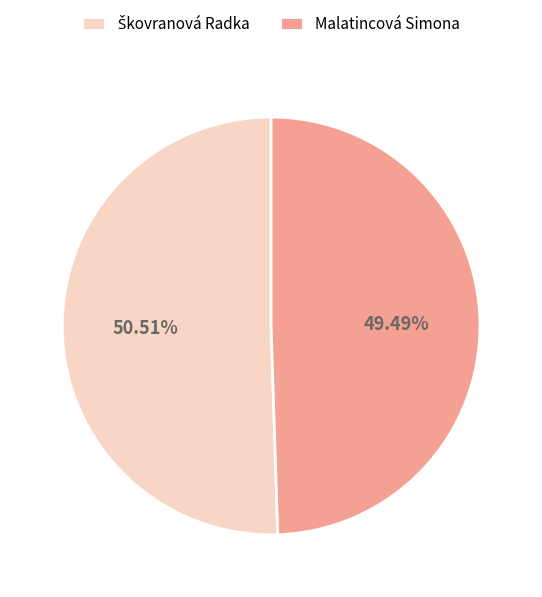

Which category has the smallest portion of the pie?

Malatincová Simona